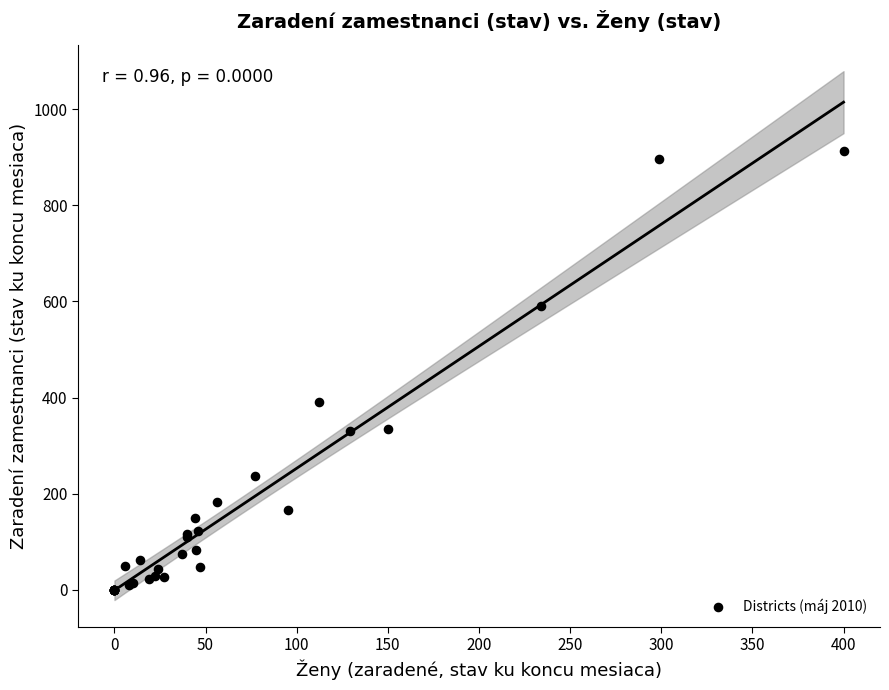

What Y value in the scatter plot is closest to 457?

390